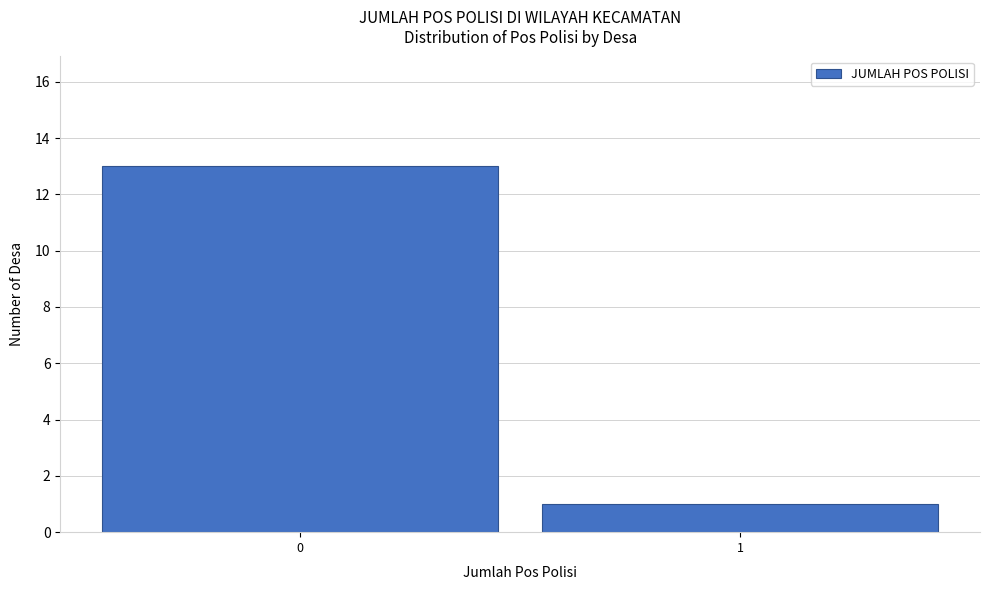

Reading right to left, transcribe all the data shown in this chart.

1=1	0=13